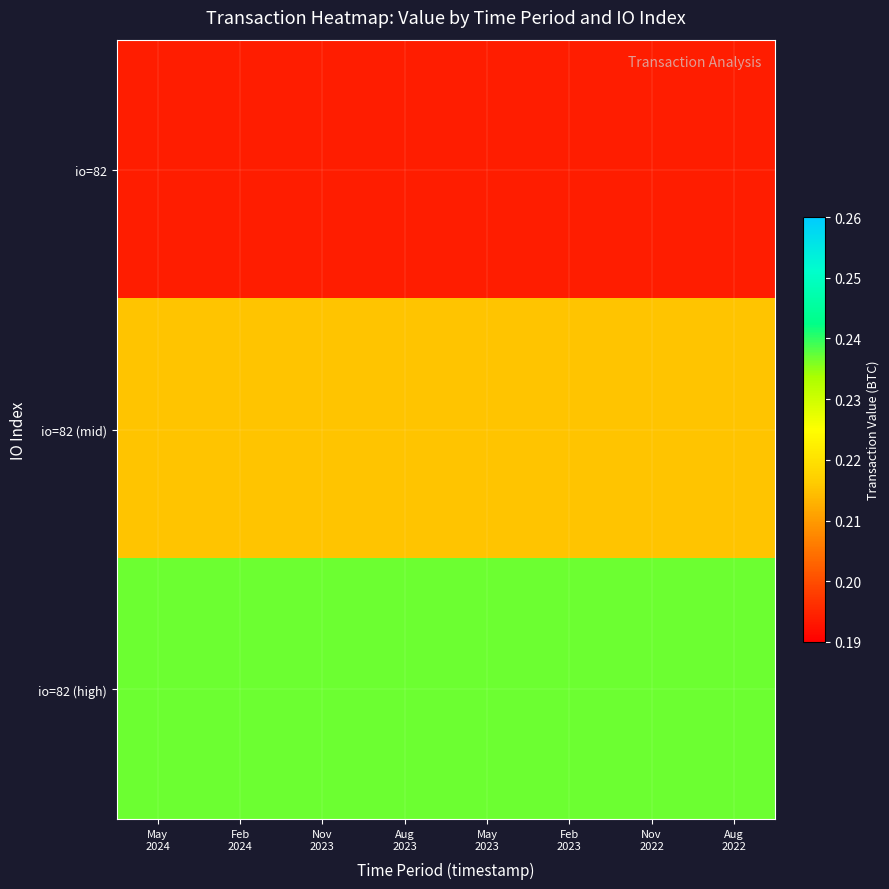

Between Nov
2022 and Nov
2023, which is larger?

Nov
2022